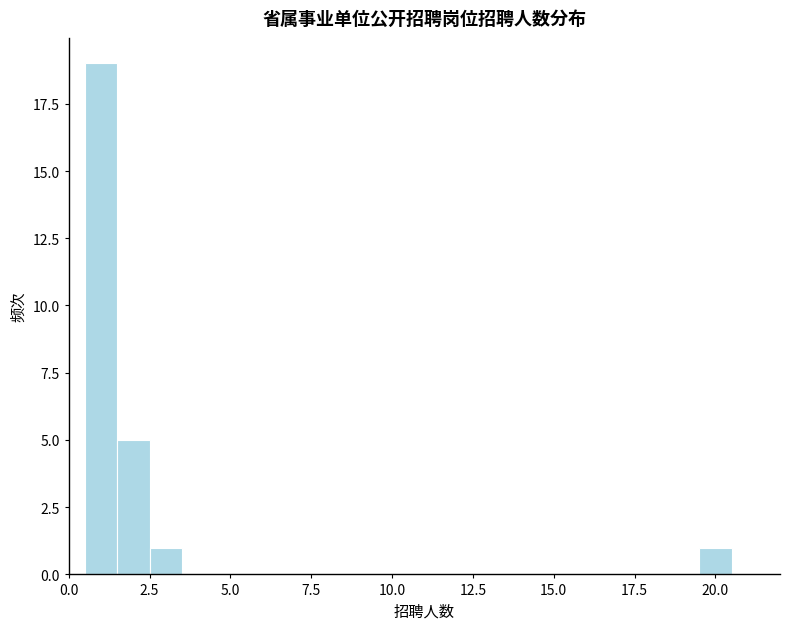

Read against the x-axis, roughly where is the centre of the tallest bar?

1.0